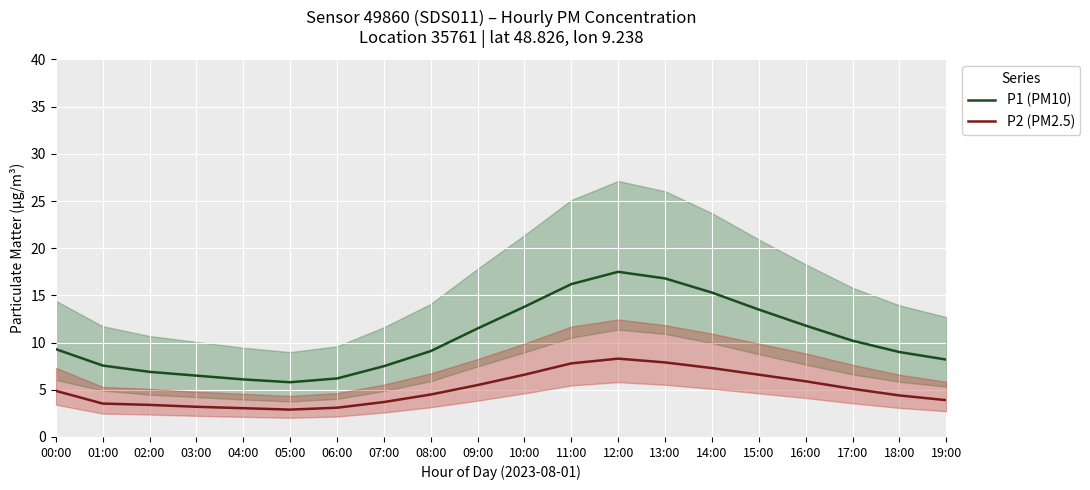

How many lines are shown in the chart?

2